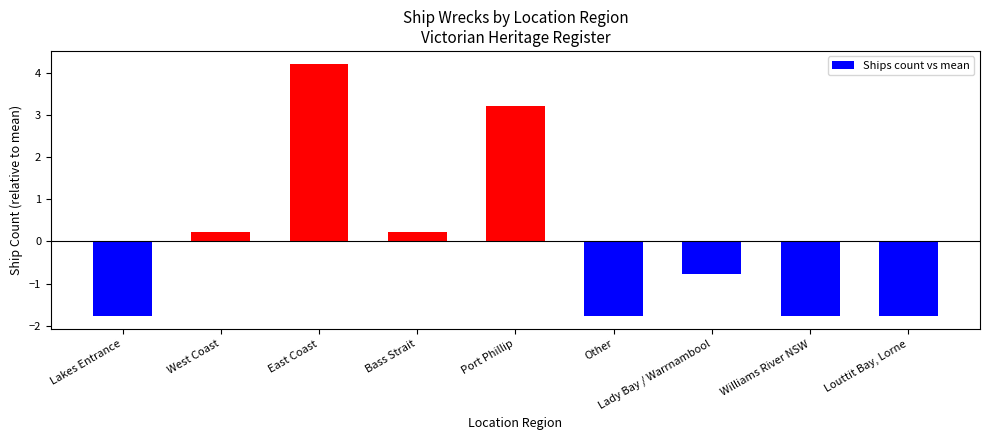

How many categories are shown in the chart?

9